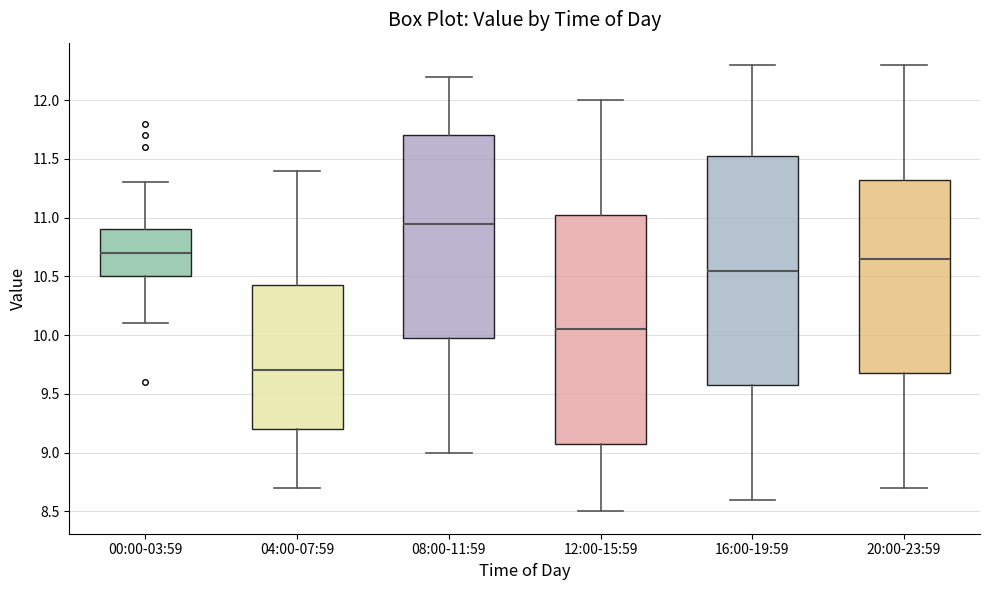

Which box's median line is the highest?

08:00-11:59